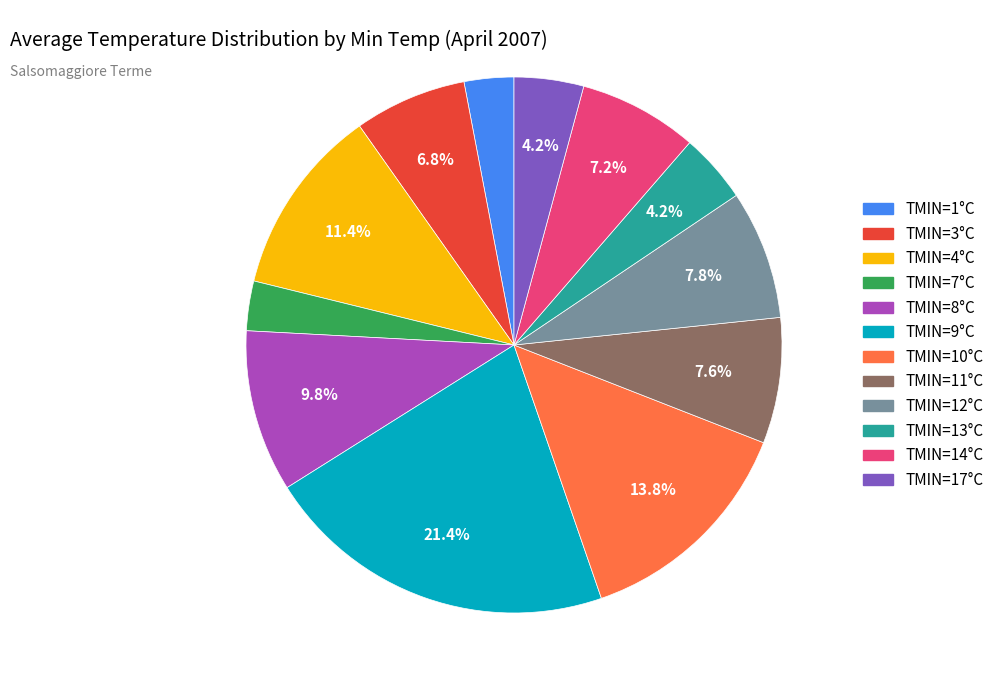

Does any single category account for the majority?

No